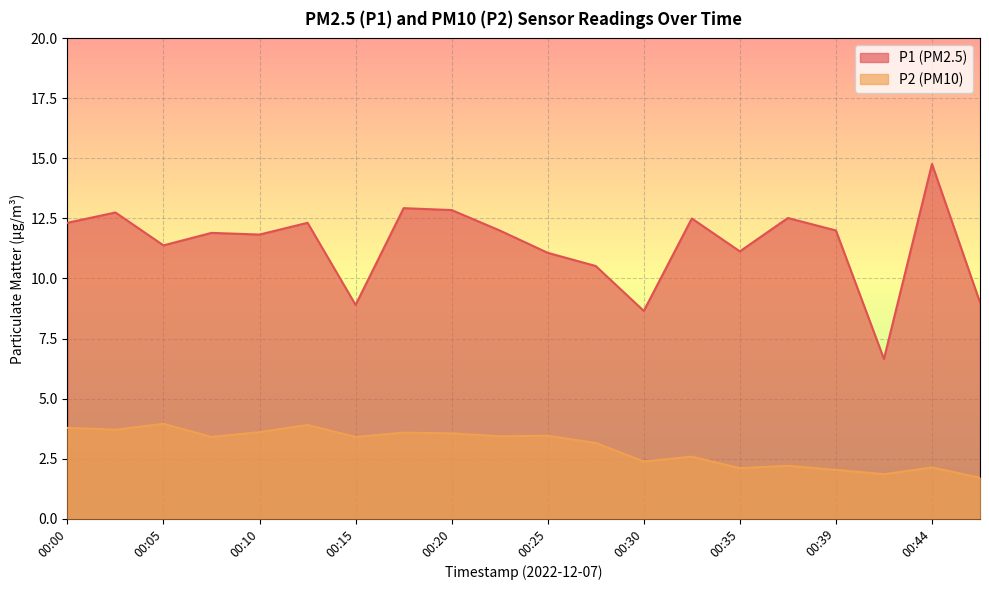

Reading left to right, transcribe all the data shown in this chart.

P1: 12.3	12.8	11.4	11.9	11.8	12.3	8.9	12.9	12.8	12.0	11.1	10.5	8.7	12.5	11.1	12.5	12.0	6.7	14.8	9.0
P2: 3.8	3.7	4.0	3.4	3.6	3.9	3.4	3.6	3.5	3.4	3.5	3.1	2.4	2.6	2.1	2.2	2.0	1.9	2.1	1.7